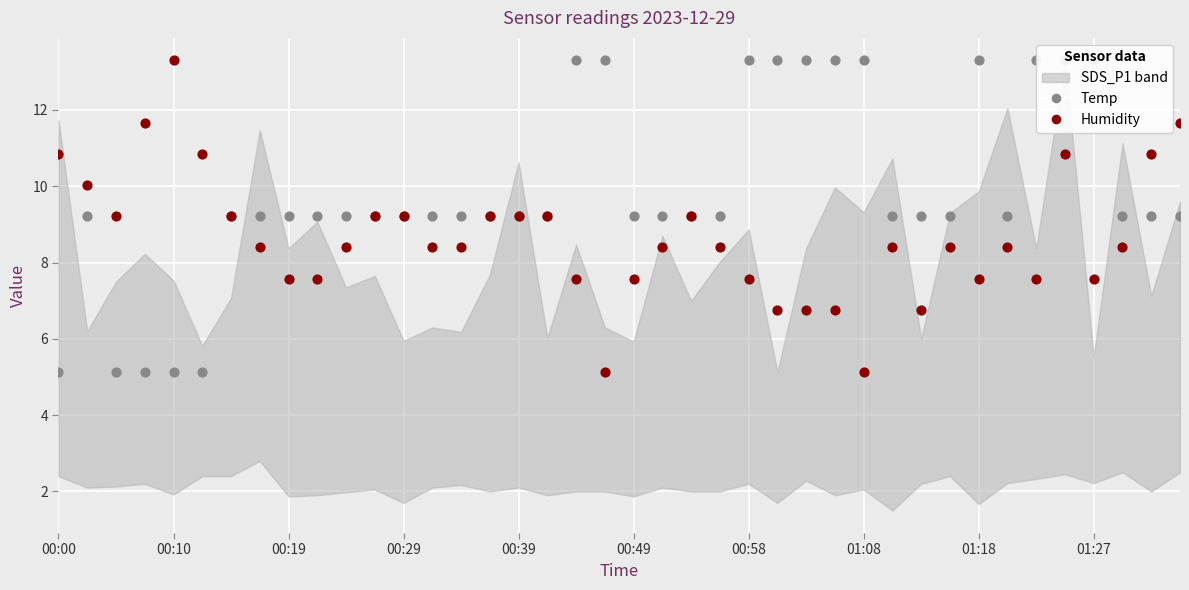

At how many categories does at least one series exceed 8?

40